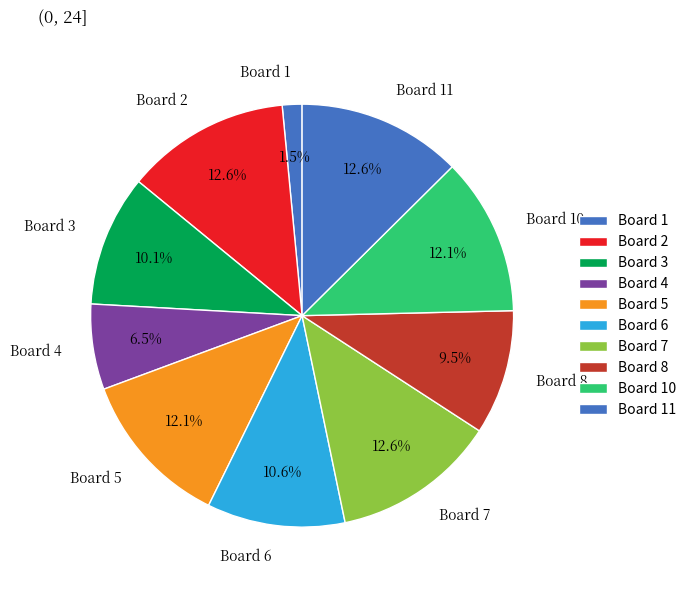

What percentage is the Board 11 slice, to the nearest percent?

13%